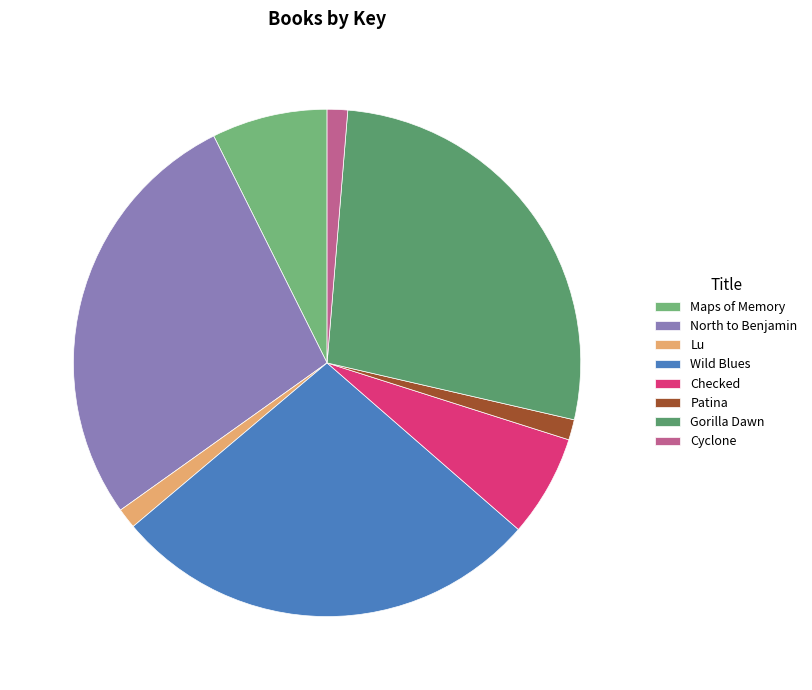

Combined, do Maps of Memory and Checked account for over 50%?

No